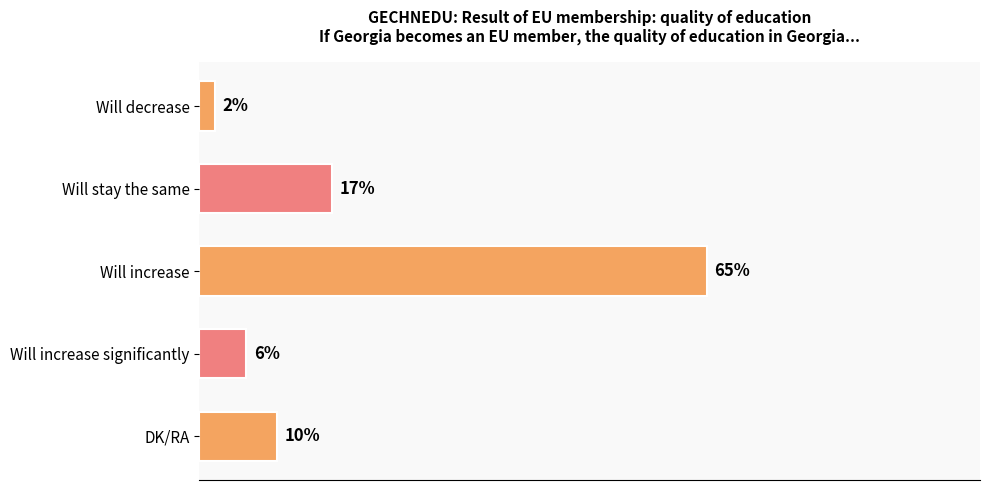

What is the label of the 1st bar from the top?

Will decrease